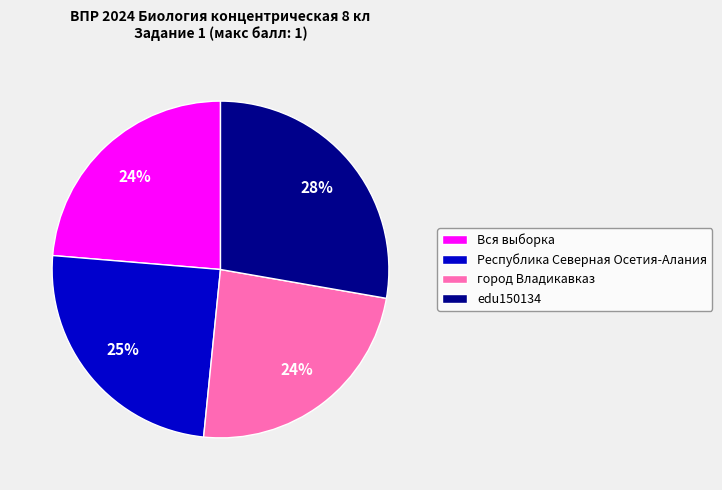

To the nearest percent, what is the combined percentage of edu150134 and Республика Северная Осетия-Алания?

52%